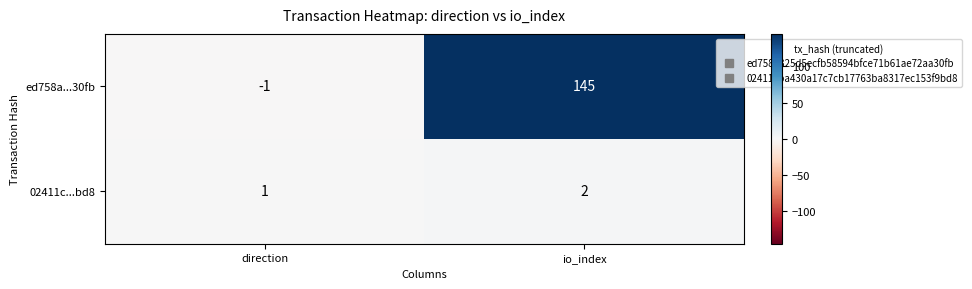

Is it true that 02411c...bd8 equals 2 at io_index?

True